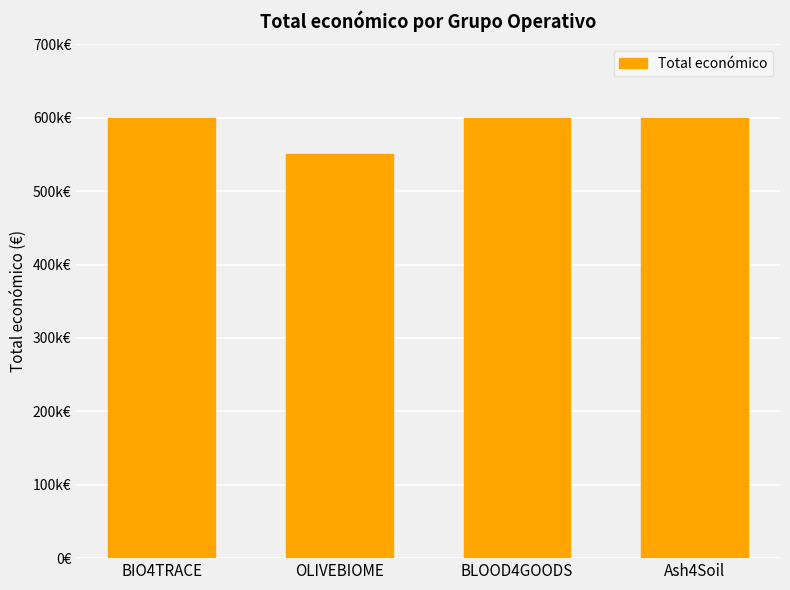

Rank the categories by value from lowest to highest.

OLIVEBIOME, BIO4TRACE, BLOOD4GOODS, Ash4Soil